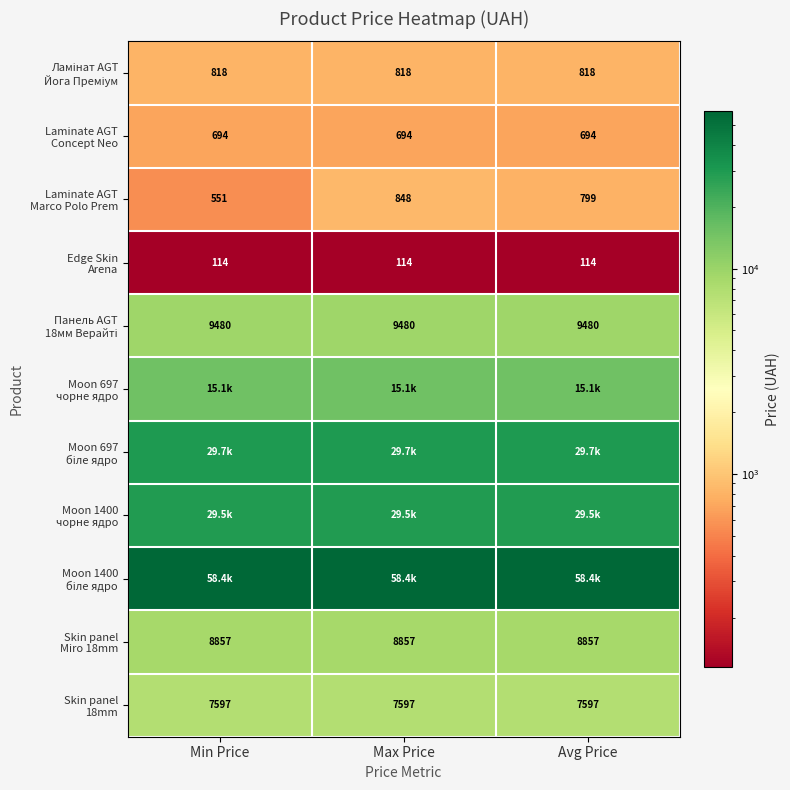

At which category is the sum across all series the highest?

Max Price